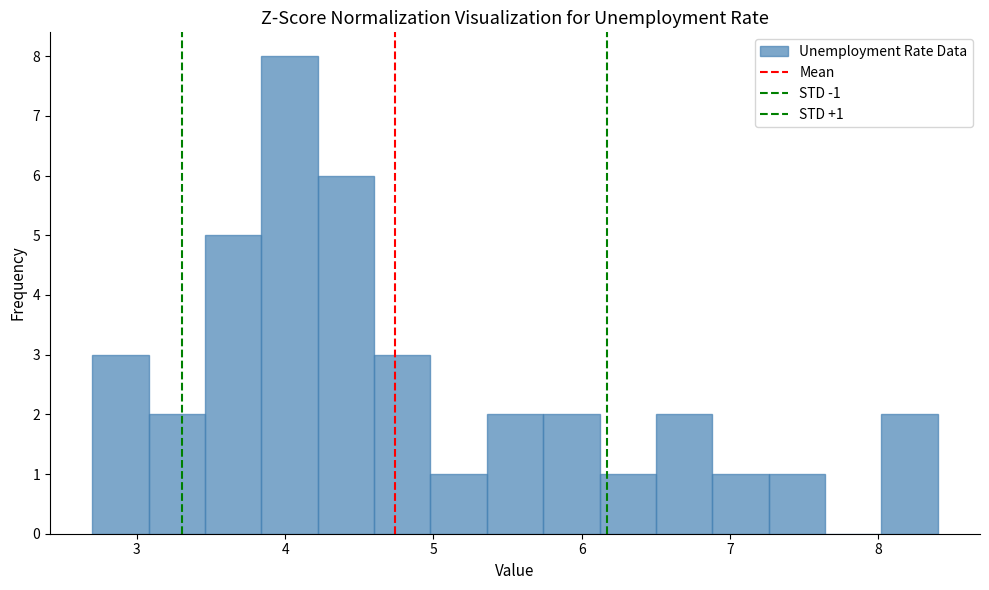

Read against the x-axis, roughly where is the centre of the tallest bar?

4.0